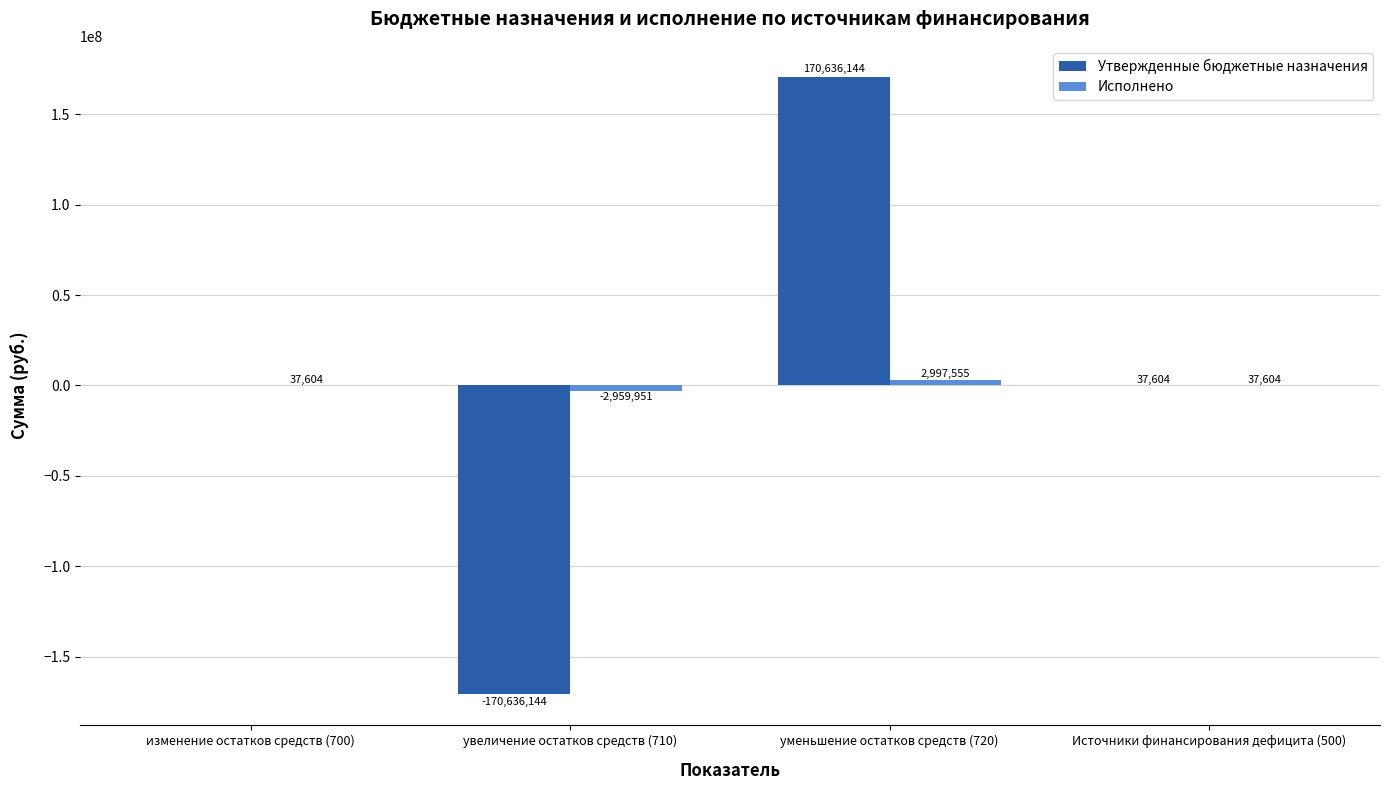

At which category is the sum across all series the highest?

уменьшение остатков средств (720)